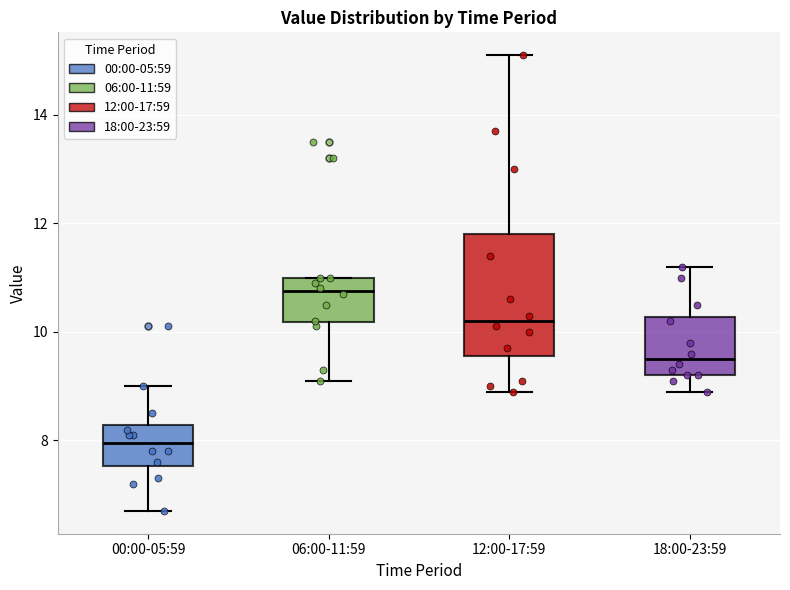

Reading left to right, transcribe this box plot: for each box, give where its median line is, the range the box spans, and where its two whiskers end, as read against the y-axis. The values are not printed on the chart, so give them approximately, as read against the axis.

00:00-05:59: median 8.0, box 7.6 to 8.2, whiskers 6.8 to 9.0
06:00-11:59: median 10.8, box 10.2 to 11.0, whiskers 9.2 to 11.0
12:00-17:59: median 10.2, box 9.6 to 11.8, whiskers 9.0 to 15.2
18:00-23:59: median 9.6, box 9.2 to 10.2, whiskers 9.0 to 11.2